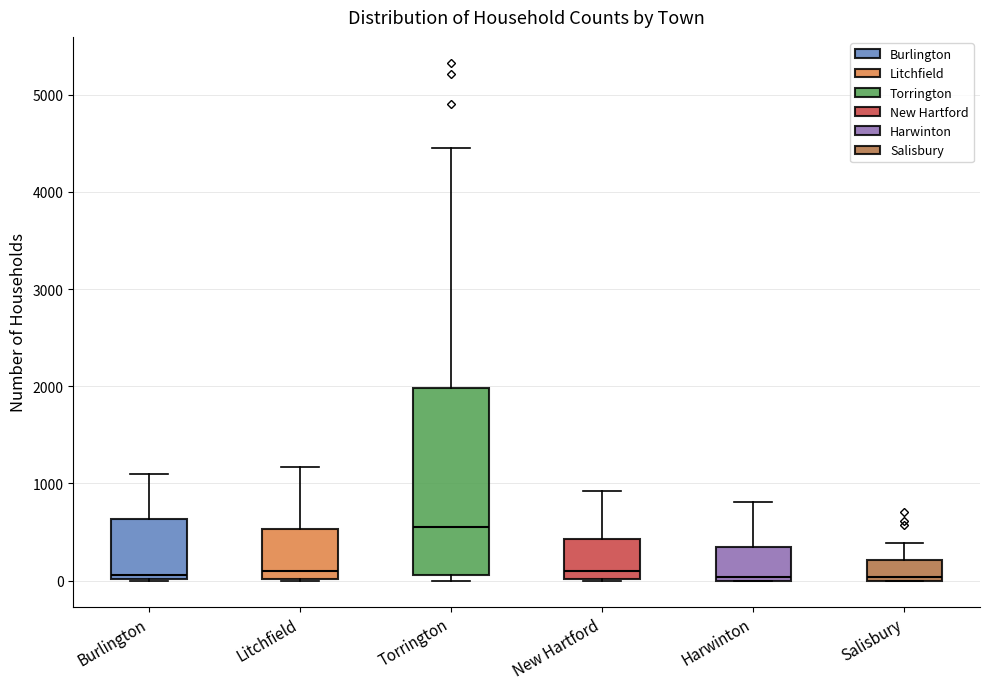

Comparing the boxes themselves (not the whiskers), which one is the tallest?

Torrington